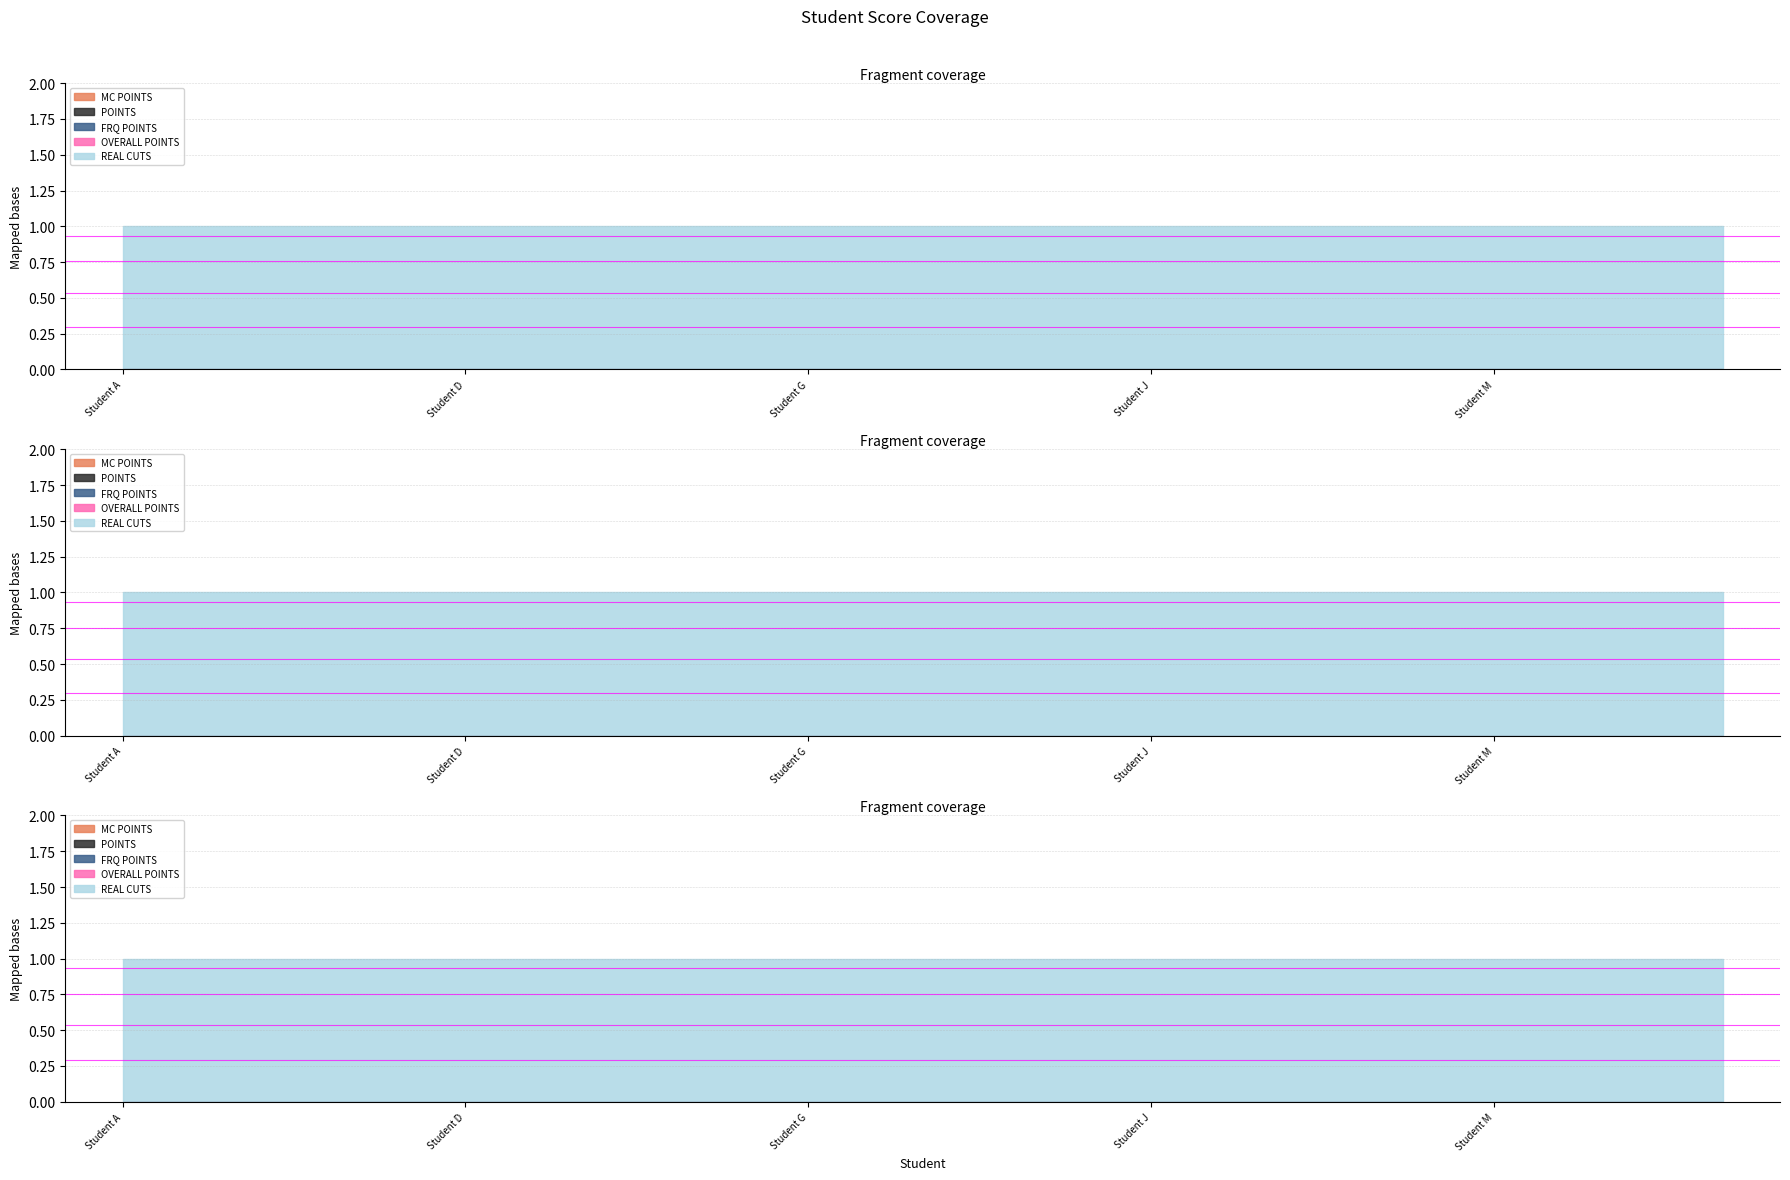

Rank the series at Student J from highest to lowest value.

REAL CUTS, MC POINTS, POINTS, FRQ POINTS, OVERALL POINTS